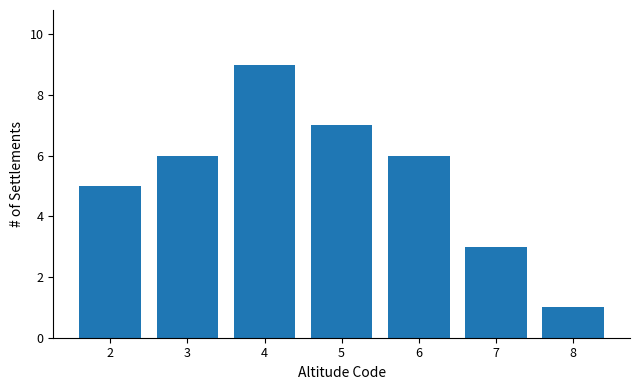

Reading left to right, what are all the values shown in this chart?

2=5	3=6	4=9	5=7	6=6	7=3	8=1